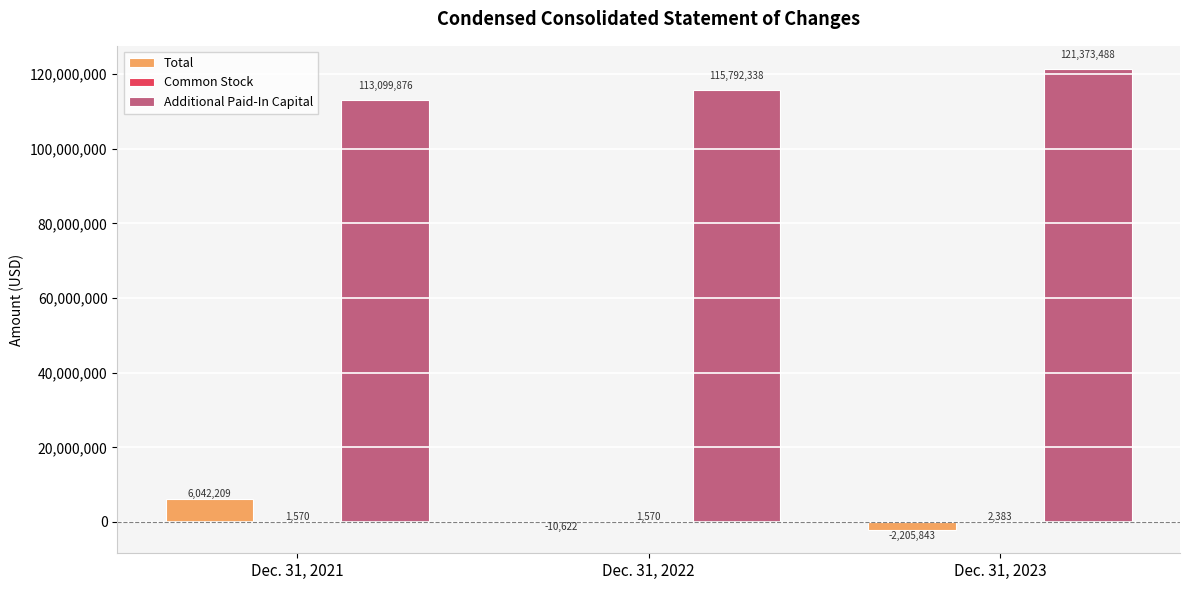

What is the total value across all series at Dec. 31, 2022?

115783286